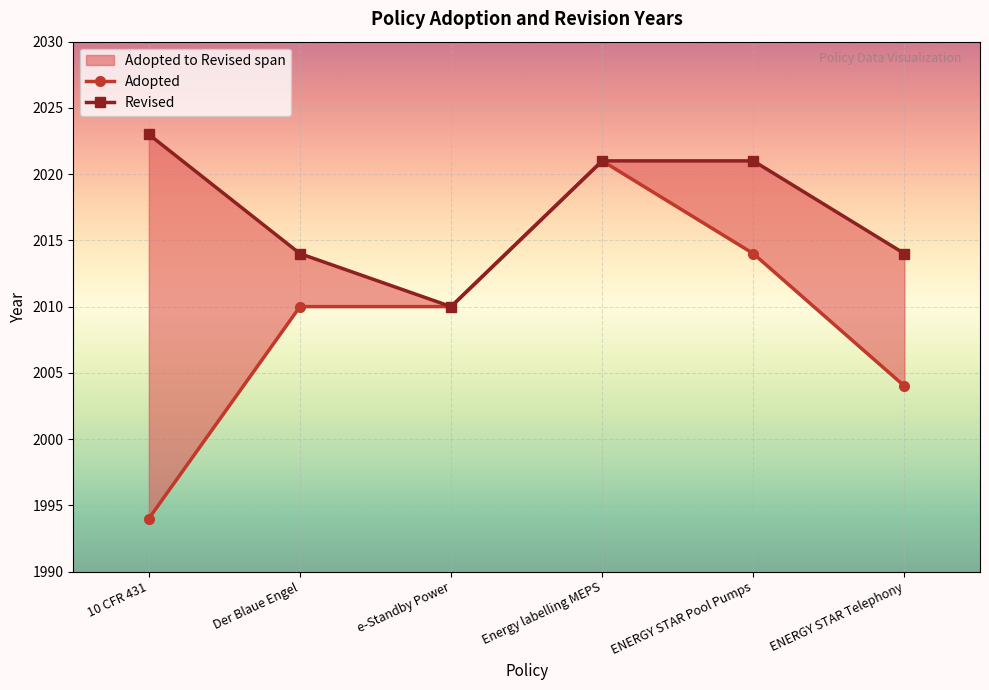

True or false: there are more than 1 points higher than both neighbors.

False